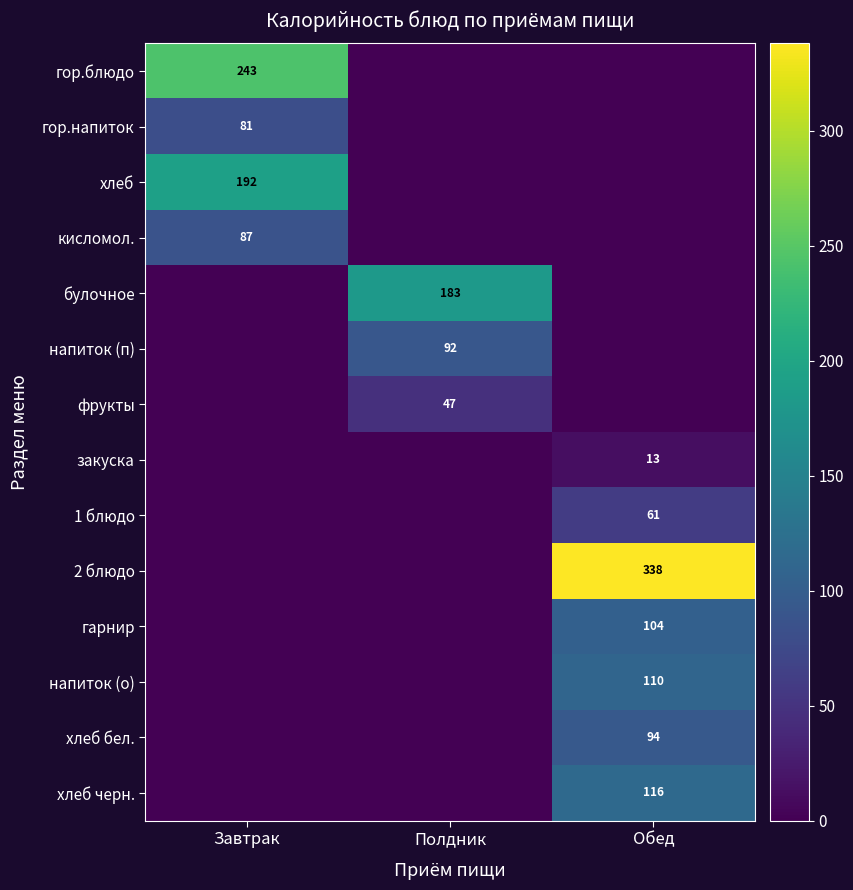

Is it true that хлеб черн. equals 51 at Обед?

False